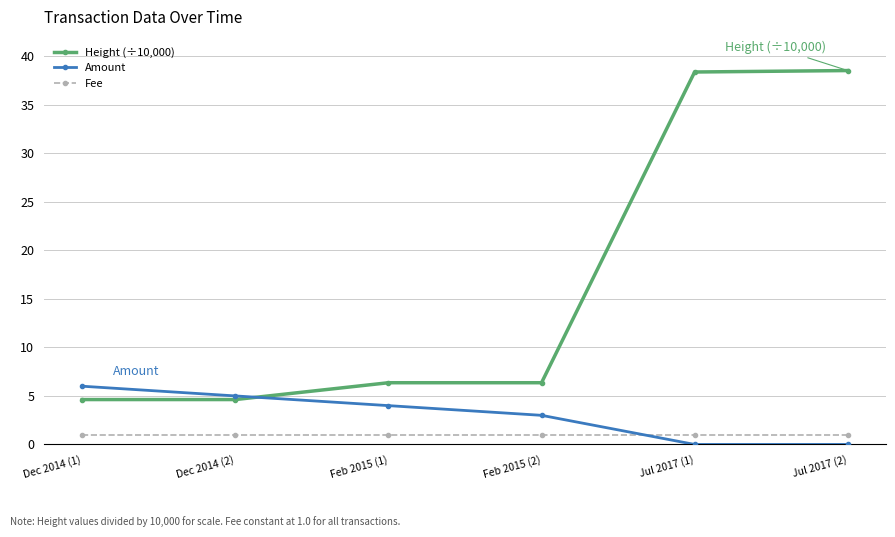

Is the value of Height (÷10,000) at Dec 2014 (2) greater than the value of Fee at Jul 2017 (1)?

Yes